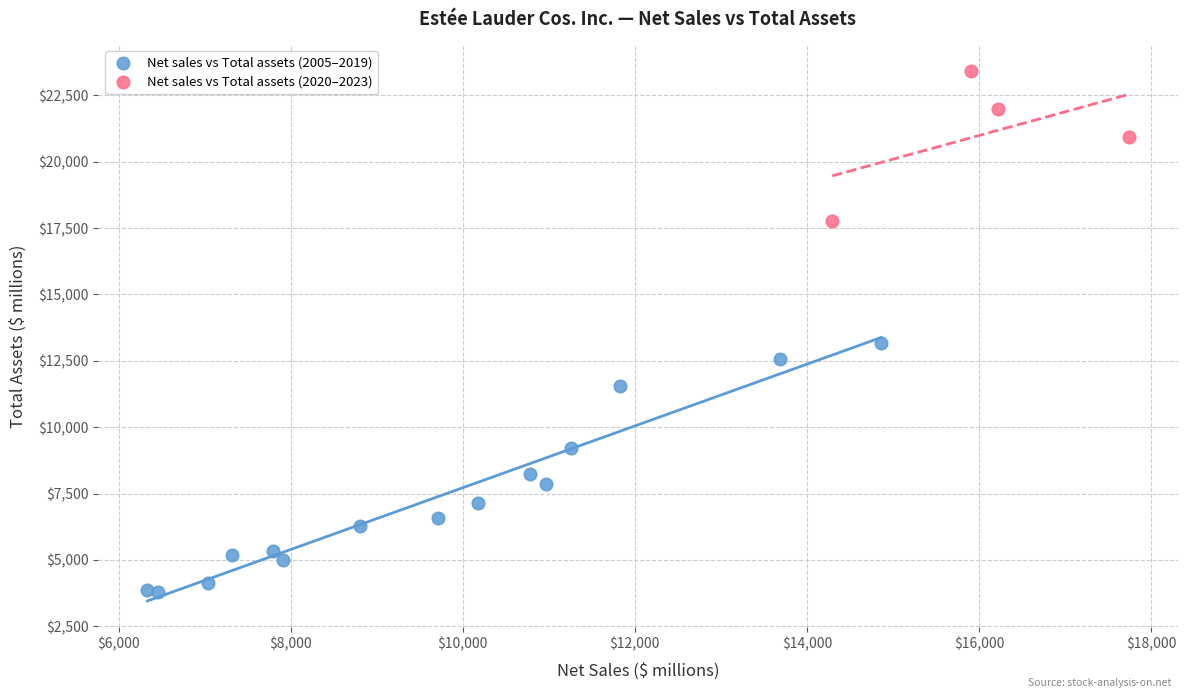

What are all the series names shown in the legend?

Net sales vs Total assets (2005–2019), Net sales vs Total assets (2020–2023)